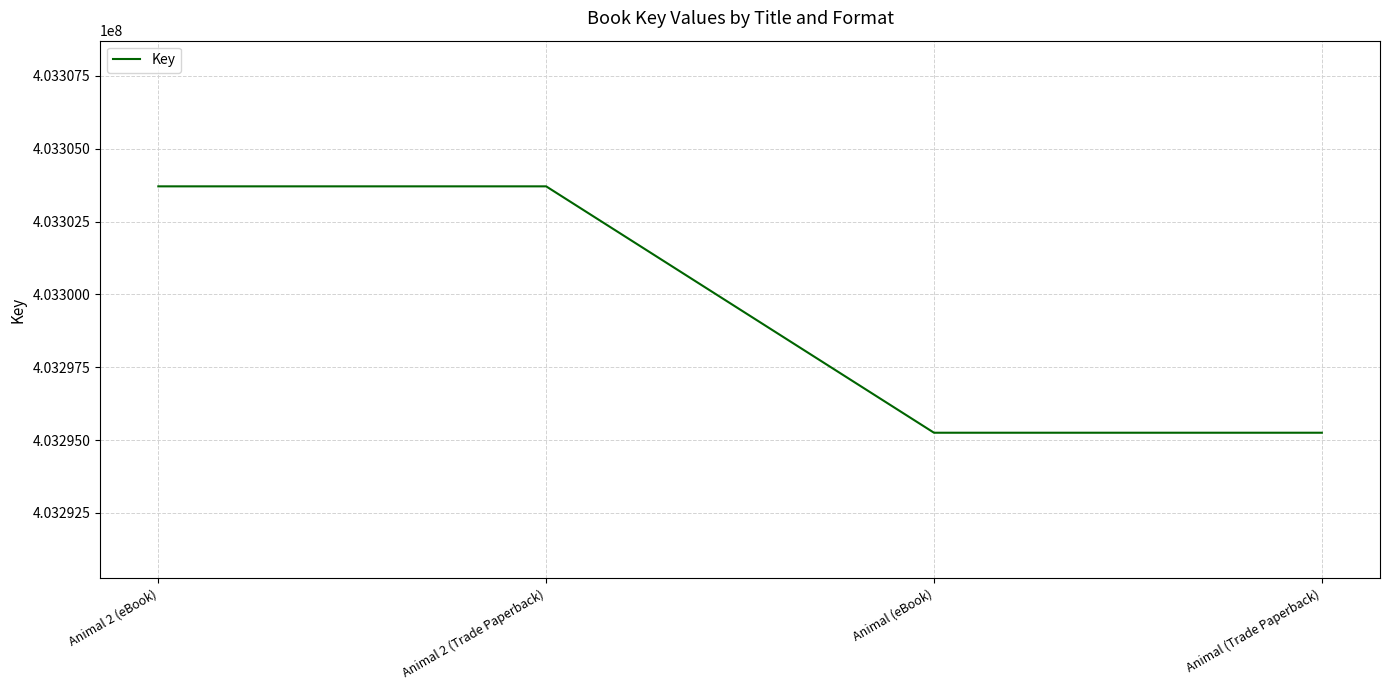

How many lines are shown in the chart?

1